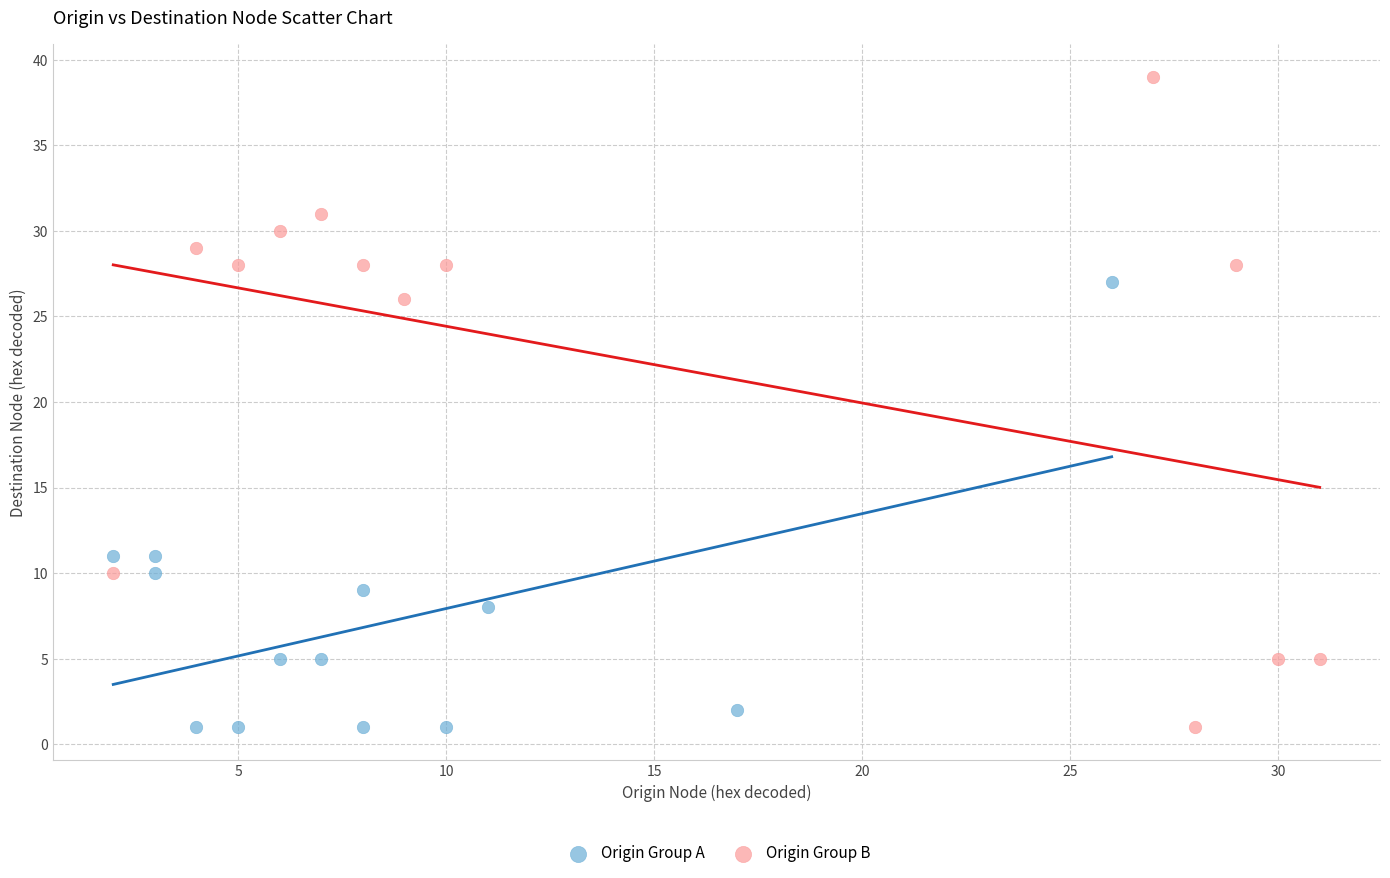

Which series has the widest spread of Y values?

Origin Group B